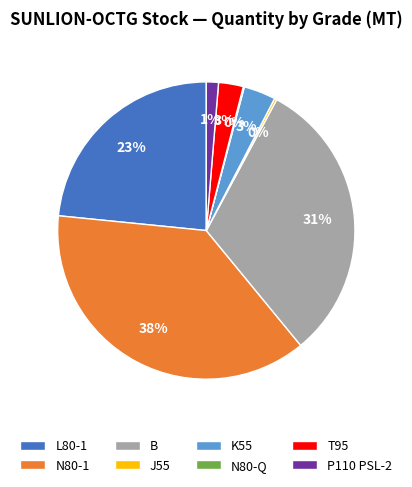

What is the largest slice in the pie chart?

N80-1